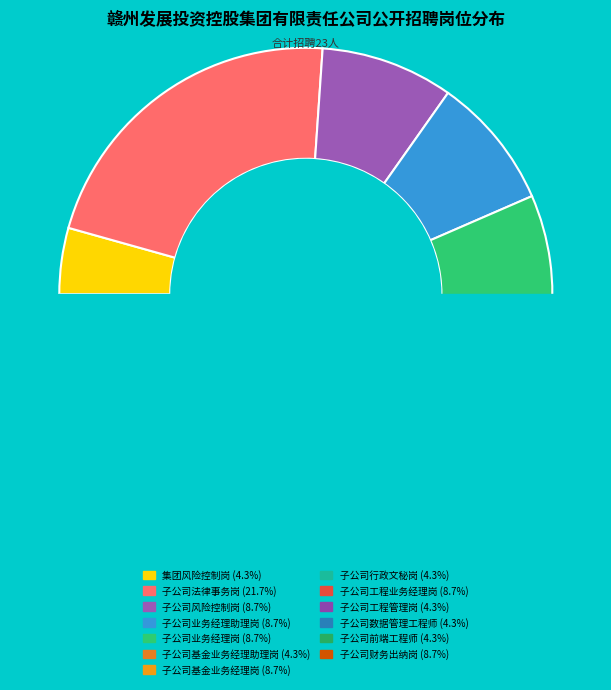

What is the change in value from 子公司法律事务岗 to 子公司业务经理岗?

-3